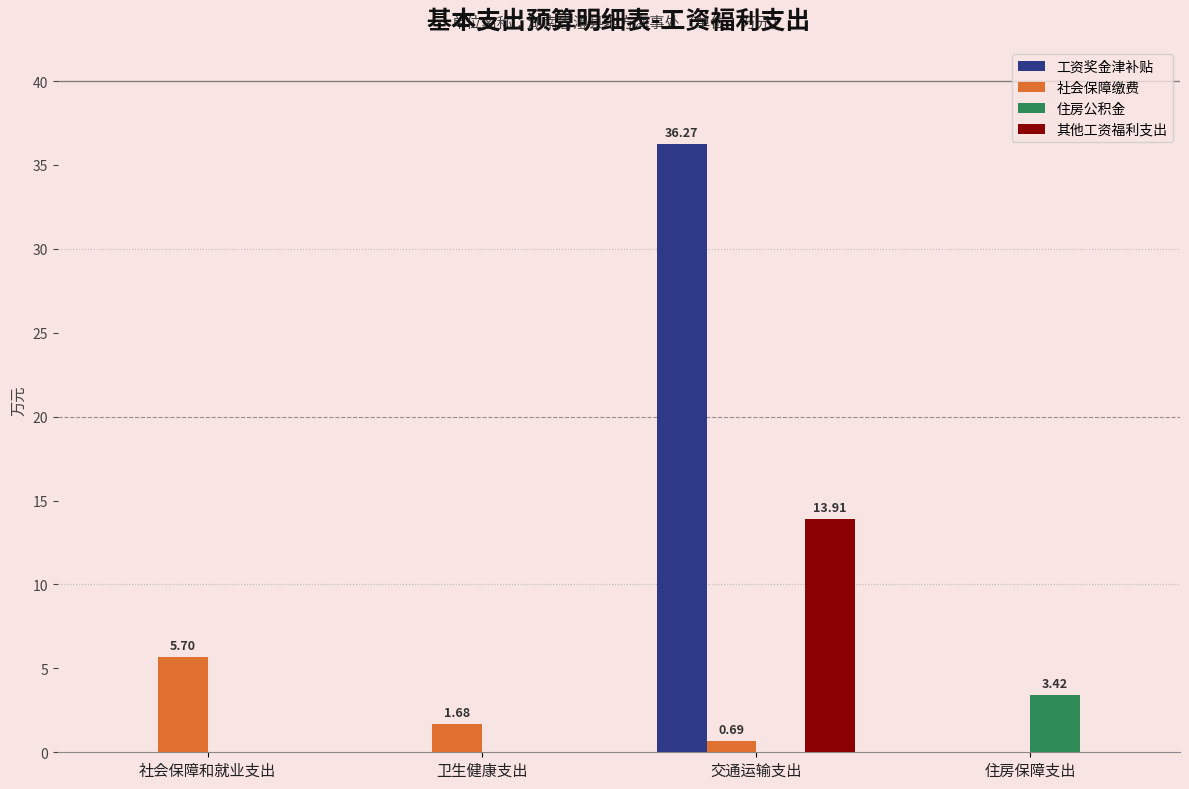

How many distinct data groups are displayed?

4